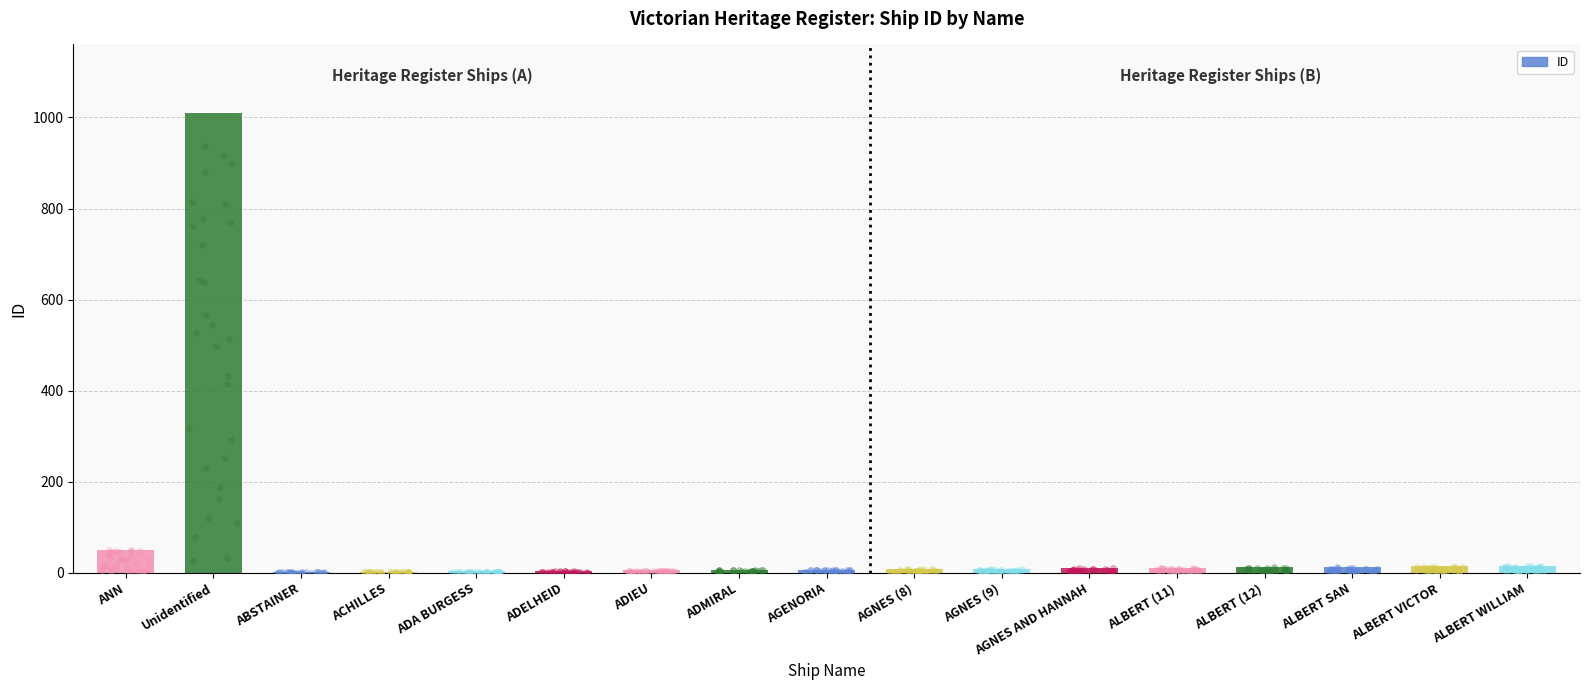

Which has a higher value, ALBERT VICTOR or ALBERT (12)?

ALBERT VICTOR